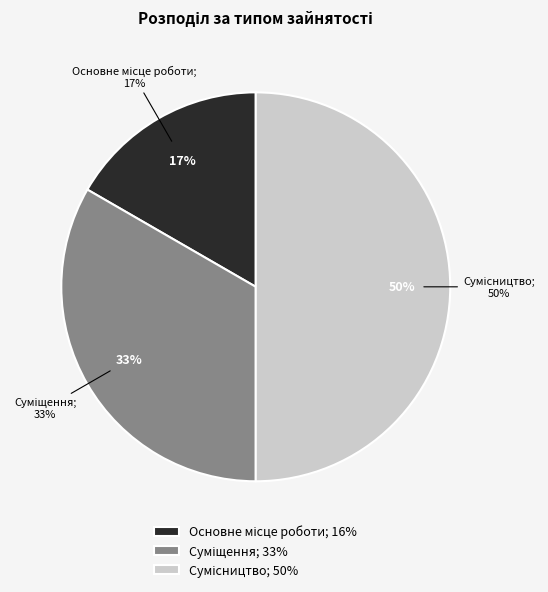

How many segments does this pie chart have?

3